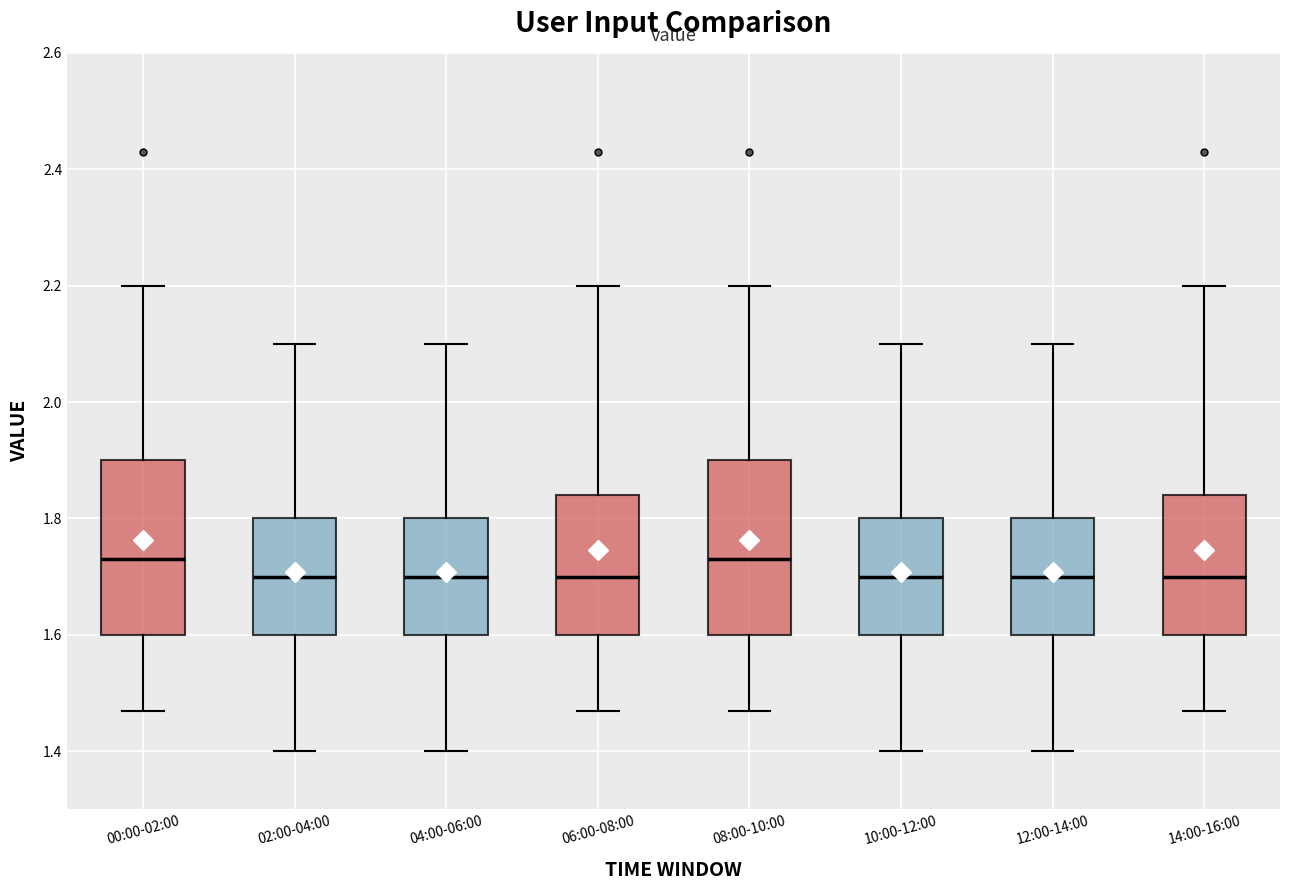

Reading left to right, transcribe this box plot: for each box, give where its median line is, the range the box spans, and where its two whiskers end, as read against the y-axis. The values are not printed on the chart, so give them approximately, as read against the axis.

00:00-02:00: median 1.74, box 1.60 to 1.90, whiskers 1.48 to 2.20
02:00-04:00: median 1.70, box 1.60 to 1.80, whiskers 1.40 to 2.10
04:00-06:00: median 1.70, box 1.60 to 1.80, whiskers 1.40 to 2.10
06:00-08:00: median 1.70, box 1.60 to 1.84, whiskers 1.48 to 2.20
08:00-10:00: median 1.74, box 1.60 to 1.90, whiskers 1.48 to 2.20
10:00-12:00: median 1.70, box 1.60 to 1.80, whiskers 1.40 to 2.10
12:00-14:00: median 1.70, box 1.60 to 1.80, whiskers 1.40 to 2.10
14:00-16:00: median 1.70, box 1.60 to 1.84, whiskers 1.48 to 2.20